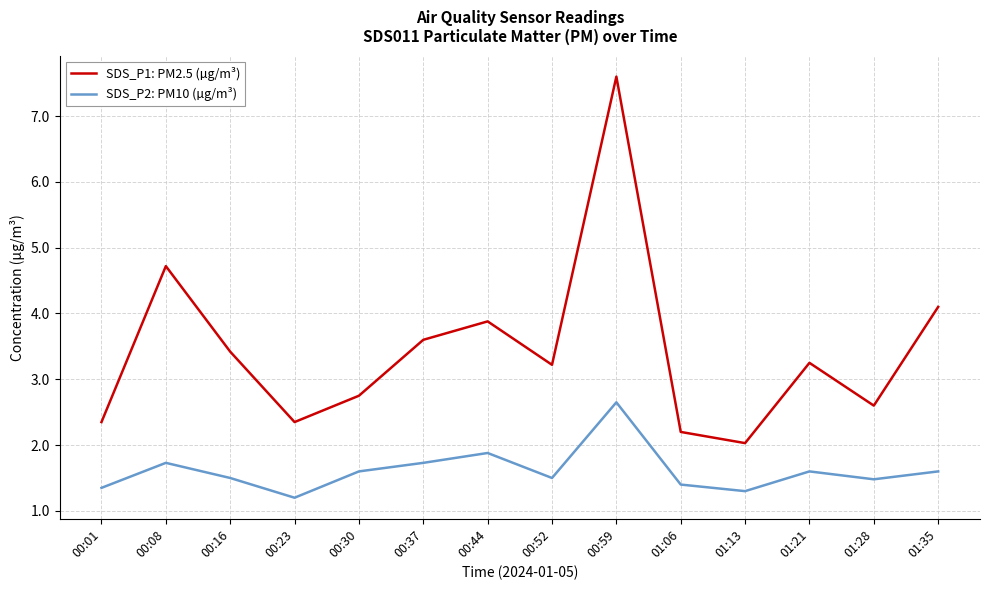

At 00:08, list the series in order from largest to smallest.

SDS_P1: PM2.5 (µg/m³), SDS_P2: PM10 (µg/m³)